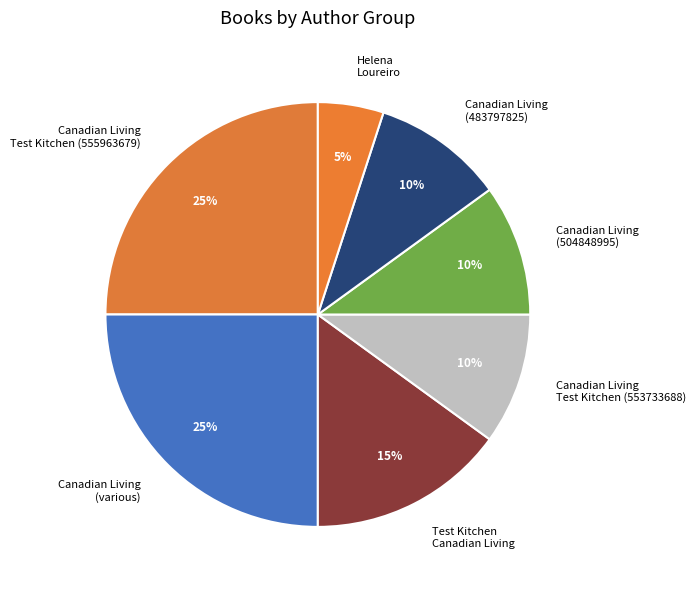

Is there a majority slice in this chart?

No